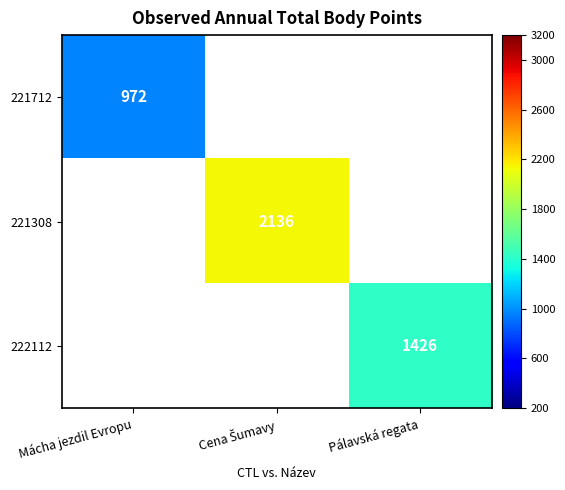

The value of 221712 at Mácha jezdil Evropu is 553. True or false?

False